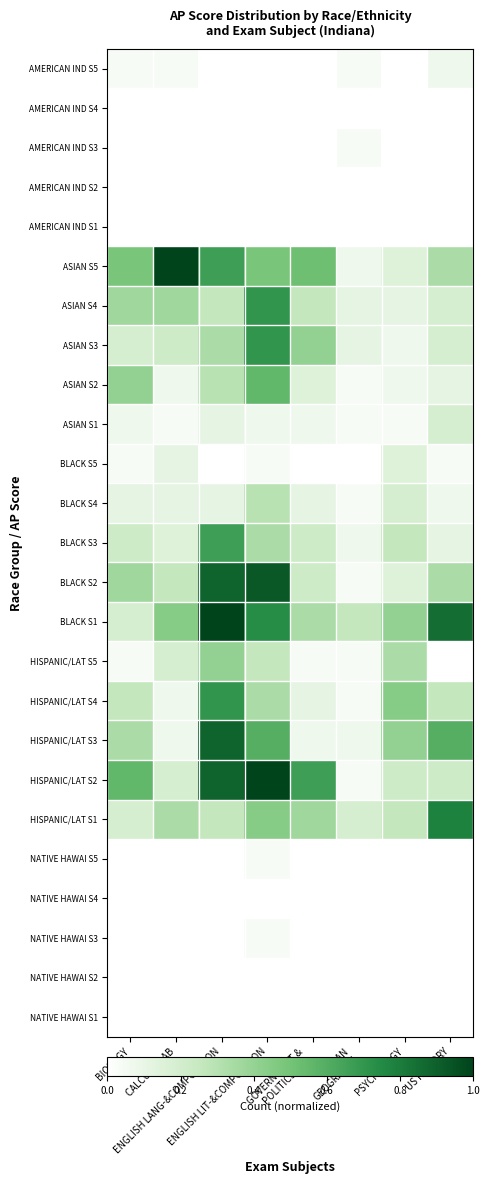

Reading left to right, list all the values displayed in this chart.

AMERICAN IND S5: BIOLOGY=0.0	CALCULUS AB=0.0	ENGLISH LANG-&COMPOSITION=0.0	ENGLISH LIT-&COMPOSITION=0.0	GOVERNMENT &
POLITICS U.S.=0.0	HUMAN
GEOGRAPHY=0.0	PSYCHOLOGY=0.0	US HISTORY=0.1
AMERICAN IND S4: BIOLOGY=0.0	CALCULUS AB=0.0	ENGLISH LANG-&COMPOSITION=0.0	ENGLISH LIT-&COMPOSITION=0.0	GOVERNMENT &
POLITICS U.S.=0.0	HUMAN
GEOGRAPHY=0.0	PSYCHOLOGY=0.0	US HISTORY=0.0
AMERICAN IND S3: BIOLOGY=0.0	CALCULUS AB=0.0	ENGLISH LANG-&COMPOSITION=0.0	ENGLISH LIT-&COMPOSITION=0.0	GOVERNMENT &
POLITICS U.S.=0.0	HUMAN
GEOGRAPHY=0.0	PSYCHOLOGY=0.0	US HISTORY=0.0
AMERICAN IND S2: BIOLOGY=0.0	CALCULUS AB=0.0	ENGLISH LANG-&COMPOSITION=0.0	ENGLISH LIT-&COMPOSITION=0.0	GOVERNMENT &
POLITICS U.S.=0.0	HUMAN
GEOGRAPHY=0.0	PSYCHOLOGY=0.0	US HISTORY=0.0
AMERICAN IND S1: BIOLOGY=0.0	CALCULUS AB=0.0	ENGLISH LANG-&COMPOSITION=0.0	ENGLISH LIT-&COMPOSITION=0.0	GOVERNMENT &
POLITICS U.S.=0.0	HUMAN
GEOGRAPHY=0.0	PSYCHOLOGY=0.0	US HISTORY=0.0
ASIAN S5: BIOLOGY=0.5	CALCULUS AB=1.0	ENGLISH LANG-&COMPOSITION=0.7	ENGLISH LIT-&COMPOSITION=0.5	GOVERNMENT &
POLITICS U.S.=0.5	HUMAN
GEOGRAPHY=0.1	PSYCHOLOGY=0.1	US HISTORY=0.3
ASIAN S4: BIOLOGY=0.4	CALCULUS AB=0.4	ENGLISH LANG-&COMPOSITION=0.3	ENGLISH LIT-&COMPOSITION=0.7	GOVERNMENT &
POLITICS U.S.=0.3	HUMAN
GEOGRAPHY=0.1	PSYCHOLOGY=0.1	US HISTORY=0.2
ASIAN S3: BIOLOGY=0.2	CALCULUS AB=0.2	ENGLISH LANG-&COMPOSITION=0.3	ENGLISH LIT-&COMPOSITION=0.7	GOVERNMENT &
POLITICS U.S.=0.4	HUMAN
GEOGRAPHY=0.1	PSYCHOLOGY=0.1	US HISTORY=0.2
ASIAN S2: BIOLOGY=0.4	CALCULUS AB=0.1	ENGLISH LANG-&COMPOSITION=0.3	ENGLISH LIT-&COMPOSITION=0.6	GOVERNMENT &
POLITICS U.S.=0.1	HUMAN
GEOGRAPHY=0.0	PSYCHOLOGY=0.1	US HISTORY=0.1
ASIAN S1: BIOLOGY=0.1	CALCULUS AB=0.0	ENGLISH LANG-&COMPOSITION=0.1	ENGLISH LIT-&COMPOSITION=0.1	GOVERNMENT &
POLITICS U.S.=0.1	HUMAN
GEOGRAPHY=0.0	PSYCHOLOGY=0.0	US HISTORY=0.2
BLACK S5: BIOLOGY=0.0	CALCULUS AB=0.1	ENGLISH LANG-&COMPOSITION=0.0	ENGLISH LIT-&COMPOSITION=0.0	GOVERNMENT &
POLITICS U.S.=0.0	HUMAN
GEOGRAPHY=0.0	PSYCHOLOGY=0.1	US HISTORY=0.0
BLACK S4: BIOLOGY=0.1	CALCULUS AB=0.1	ENGLISH LANG-&COMPOSITION=0.1	ENGLISH LIT-&COMPOSITION=0.3	GOVERNMENT &
POLITICS U.S.=0.1	HUMAN
GEOGRAPHY=0.0	PSYCHOLOGY=0.2	US HISTORY=0.1
BLACK S3: BIOLOGY=0.2	CALCULUS AB=0.1	ENGLISH LANG-&COMPOSITION=0.7	ENGLISH LIT-&COMPOSITION=0.3	GOVERNMENT &
POLITICS U.S.=0.2	HUMAN
GEOGRAPHY=0.1	PSYCHOLOGY=0.3	US HISTORY=0.1
BLACK S2: BIOLOGY=0.4	CALCULUS AB=0.3	ENGLISH LANG-&COMPOSITION=0.9	ENGLISH LIT-&COMPOSITION=0.9	GOVERNMENT &
POLITICS U.S.=0.2	HUMAN
GEOGRAPHY=0.0	PSYCHOLOGY=0.1	US HISTORY=0.3
BLACK S1: BIOLOGY=0.2	CALCULUS AB=0.4	ENGLISH LANG-&COMPOSITION=1.0	ENGLISH LIT-&COMPOSITION=0.7	GOVERNMENT &
POLITICS U.S.=0.3	HUMAN
GEOGRAPHY=0.3	PSYCHOLOGY=0.4	US HISTORY=0.9
HISPANIC/LAT S5: BIOLOGY=0.0	CALCULUS AB=0.2	ENGLISH LANG-&COMPOSITION=0.4	ENGLISH LIT-&COMPOSITION=0.3	GOVERNMENT &
POLITICS U.S.=0.0	HUMAN
GEOGRAPHY=0.0	PSYCHOLOGY=0.3	US HISTORY=0.0
HISPANIC/LAT S4: BIOLOGY=0.3	CALCULUS AB=0.1	ENGLISH LANG-&COMPOSITION=0.7	ENGLISH LIT-&COMPOSITION=0.3	GOVERNMENT &
POLITICS U.S.=0.1	HUMAN
GEOGRAPHY=0.0	PSYCHOLOGY=0.4	US HISTORY=0.3
HISPANIC/LAT S3: BIOLOGY=0.3	CALCULUS AB=0.1	ENGLISH LANG-&COMPOSITION=0.9	ENGLISH LIT-&COMPOSITION=0.6	GOVERNMENT &
POLITICS U.S.=0.1	HUMAN
GEOGRAPHY=0.1	PSYCHOLOGY=0.4	US HISTORY=0.6
HISPANIC/LAT S2: BIOLOGY=0.6	CALCULUS AB=0.2	ENGLISH LANG-&COMPOSITION=0.9	ENGLISH LIT-&COMPOSITION=1.0	GOVERNMENT &
POLITICS U.S.=0.7	HUMAN
GEOGRAPHY=0.0	PSYCHOLOGY=0.2	US HISTORY=0.2
HISPANIC/LAT S1: BIOLOGY=0.2	CALCULUS AB=0.3	ENGLISH LANG-&COMPOSITION=0.3	ENGLISH LIT-&COMPOSITION=0.4	GOVERNMENT &
POLITICS U.S.=0.4	HUMAN
GEOGRAPHY=0.2	PSYCHOLOGY=0.3	US HISTORY=0.8
NATIVE HAWAI S5: BIOLOGY=0.0	CALCULUS AB=0.0	ENGLISH LANG-&COMPOSITION=0.0	ENGLISH LIT-&COMPOSITION=0.0	GOVERNMENT &
POLITICS U.S.=0.0	HUMAN
GEOGRAPHY=0.0	PSYCHOLOGY=0.0	US HISTORY=0.0
NATIVE HAWAI S4: BIOLOGY=0.0	CALCULUS AB=0.0	ENGLISH LANG-&COMPOSITION=0.0	ENGLISH LIT-&COMPOSITION=0.0	GOVERNMENT &
POLITICS U.S.=0.0	HUMAN
GEOGRAPHY=0.0	PSYCHOLOGY=0.0	US HISTORY=0.0
NATIVE HAWAI S3: BIOLOGY=0.0	CALCULUS AB=0.0	ENGLISH LANG-&COMPOSITION=0.0	ENGLISH LIT-&COMPOSITION=0.0	GOVERNMENT &
POLITICS U.S.=0.0	HUMAN
GEOGRAPHY=0.0	PSYCHOLOGY=0.0	US HISTORY=0.0
NATIVE HAWAI S2: BIOLOGY=0.0	CALCULUS AB=0.0	ENGLISH LANG-&COMPOSITION=0.0	ENGLISH LIT-&COMPOSITION=0.0	GOVERNMENT &
POLITICS U.S.=0.0	HUMAN
GEOGRAPHY=0.0	PSYCHOLOGY=0.0	US HISTORY=0.0
NATIVE HAWAI S1: BIOLOGY=0.0	CALCULUS AB=0.0	ENGLISH LANG-&COMPOSITION=0.0	ENGLISH LIT-&COMPOSITION=0.0	GOVERNMENT &
POLITICS U.S.=0.0	HUMAN
GEOGRAPHY=0.0	PSYCHOLOGY=0.0	US HISTORY=0.0